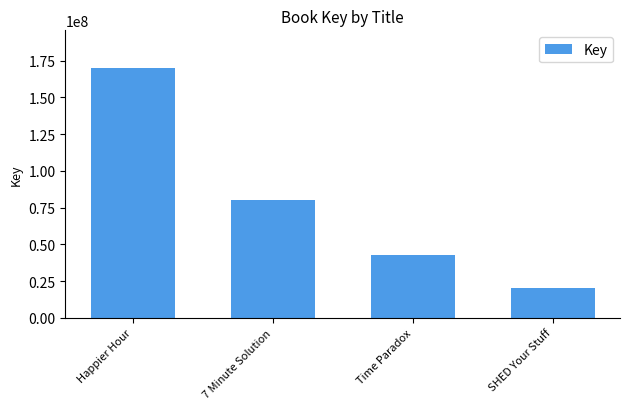

Are the bars horizontal?

No